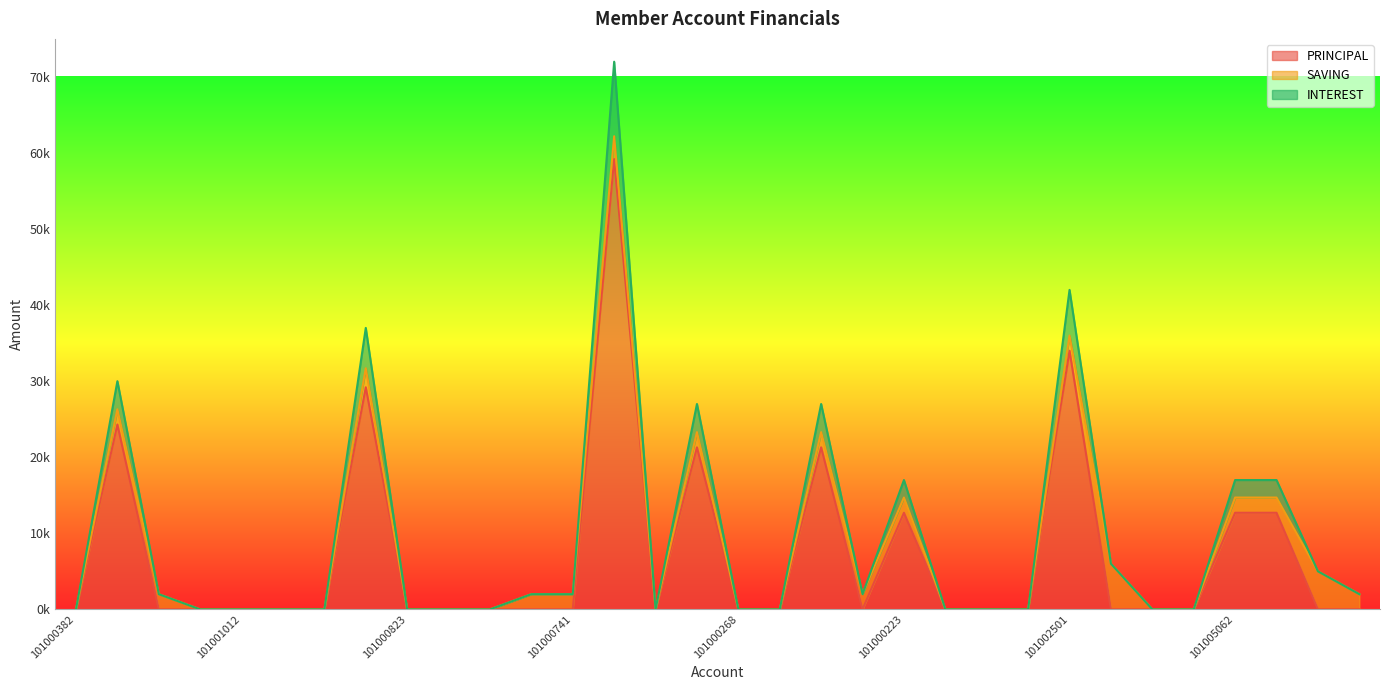

Which label corresponds to the smallest value in the chart?

101000382